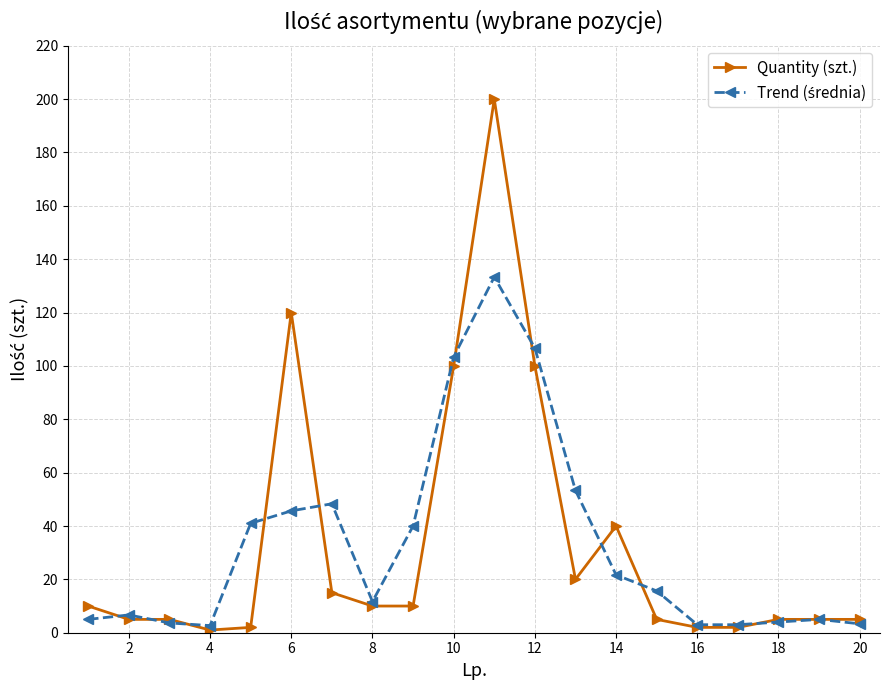

What is the maximum value shown in the chart?

200.0